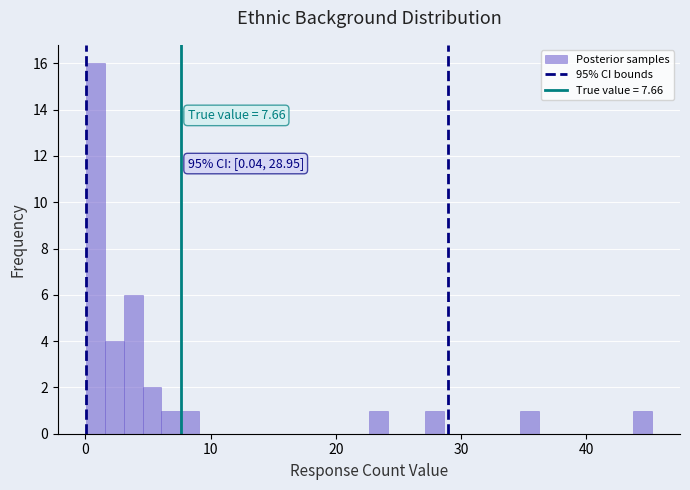

Around what value on the x-axis is the tallest bar? Give the approximate position of its centre, as read against the axis.

1